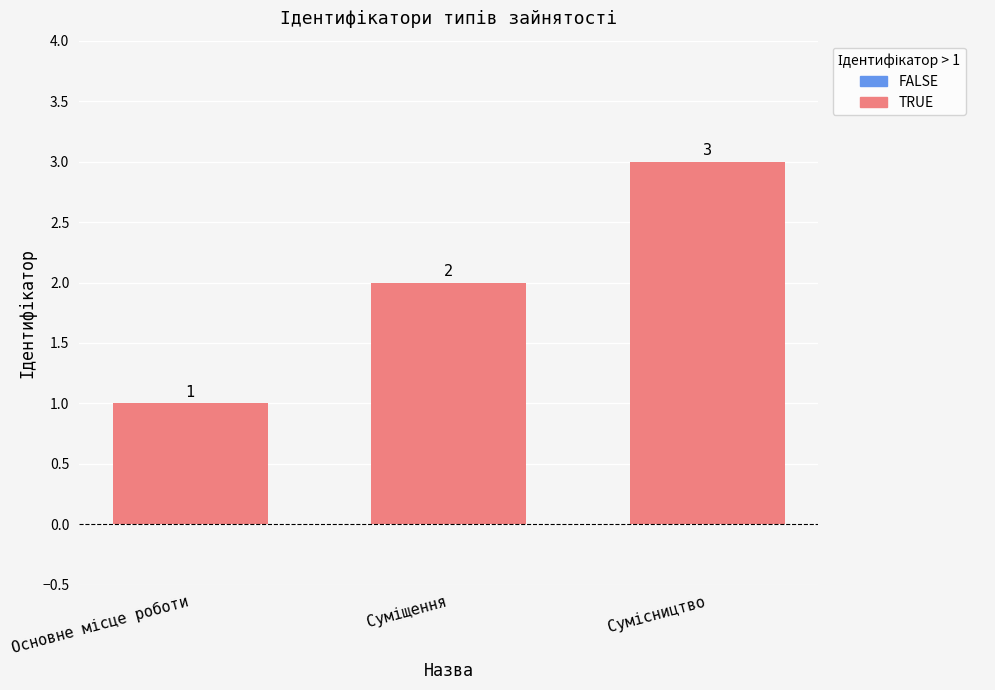

What is the greatest value displayed?

3